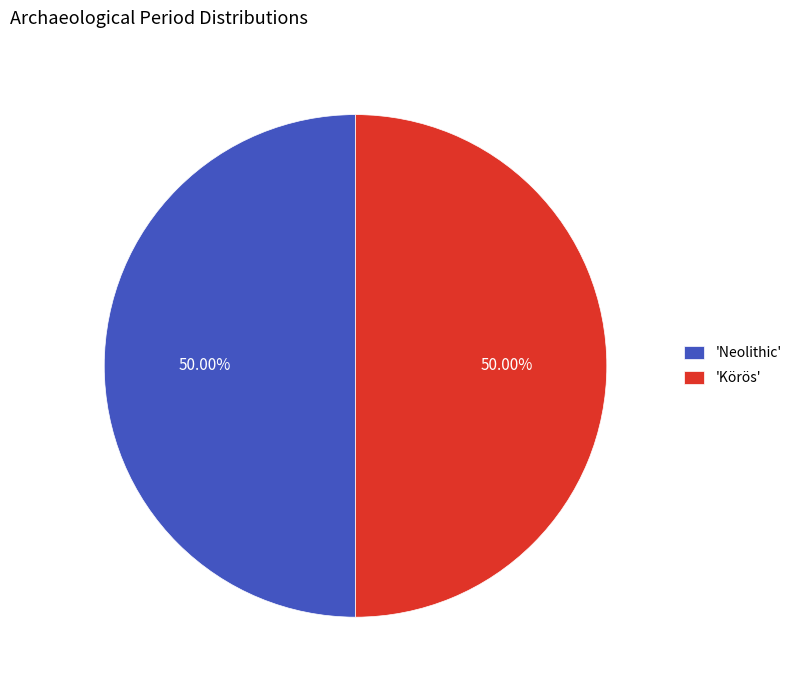

What is the ratio of the value at 'Körös' to the value at 'Neolithic'?

1.0